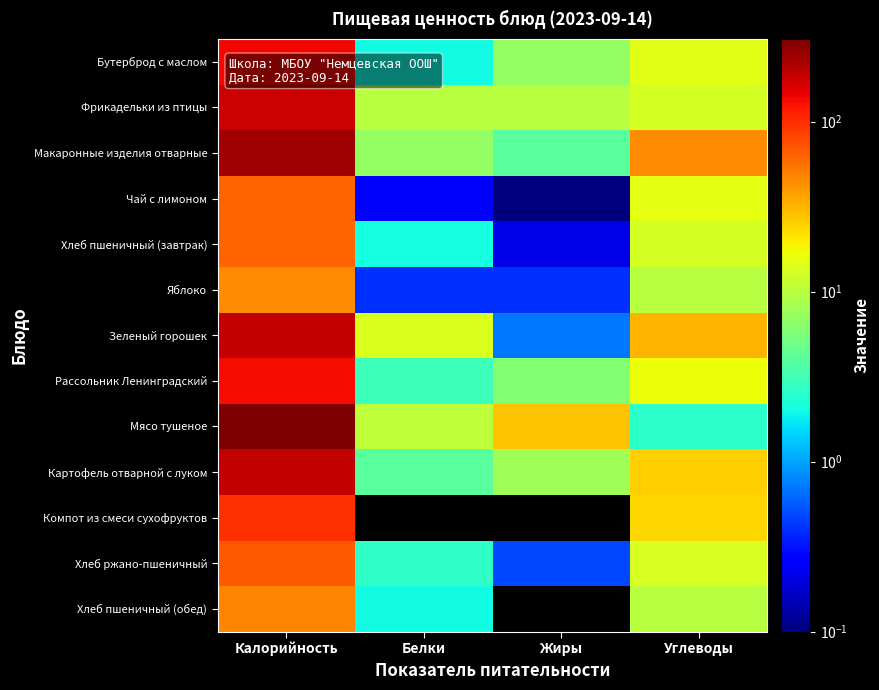

Which category has the lowest value across all series?

Белки